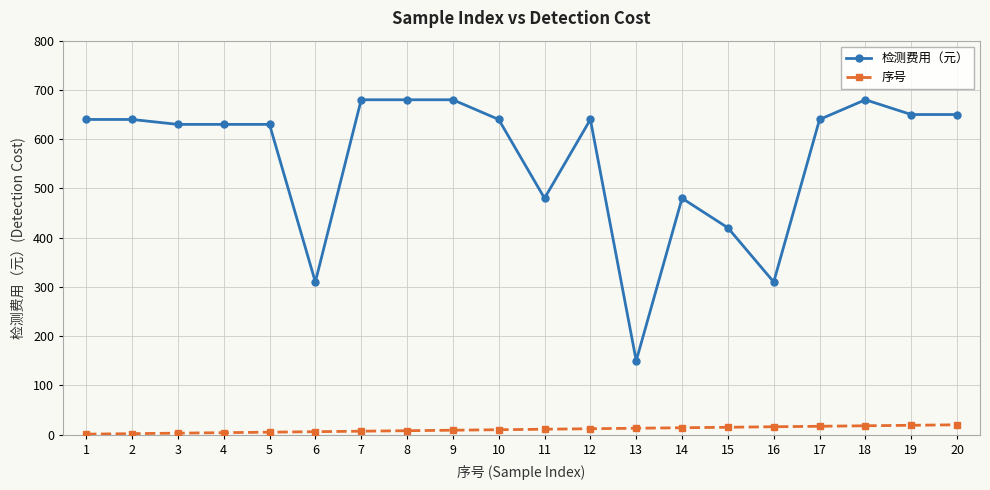

What is the value of the 检测费用（元） point at the 5th from the left?

630